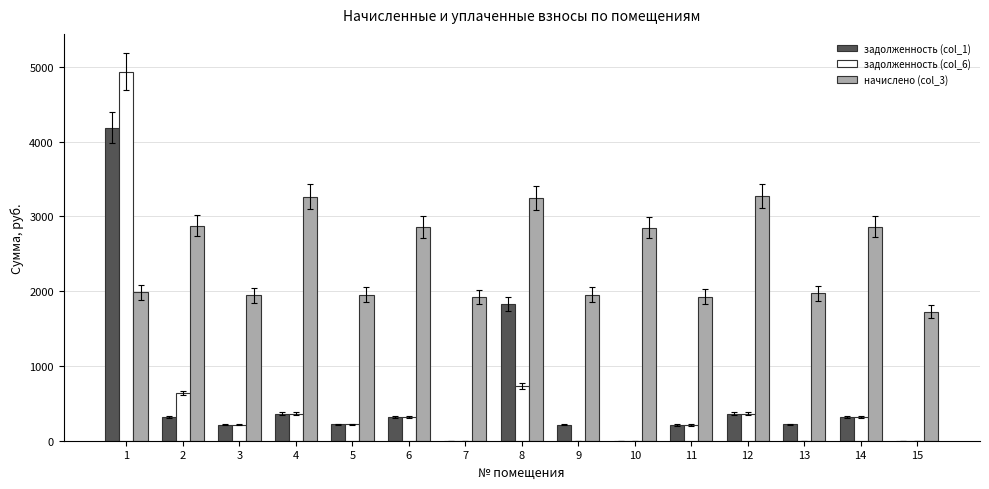

The value of начислено (col_3) at 2 is 1331.4. True or false?

False